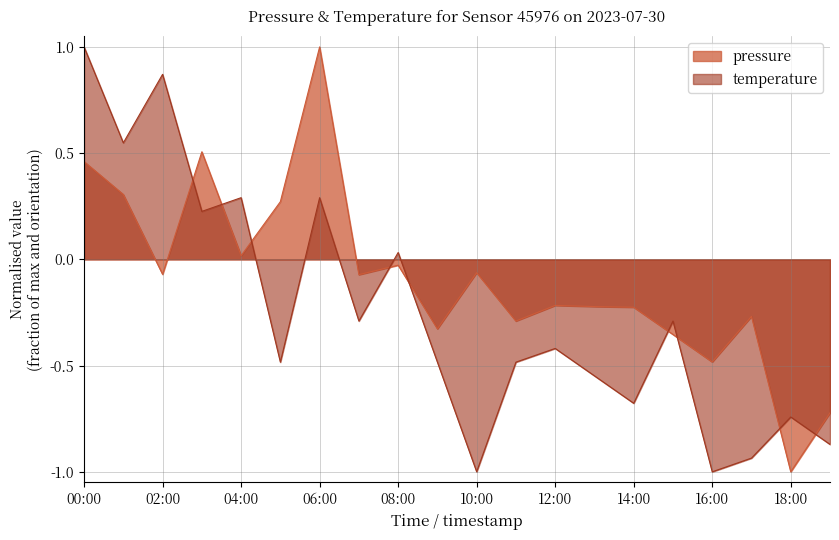

What is the label of the 3rd point from the left?

02:00